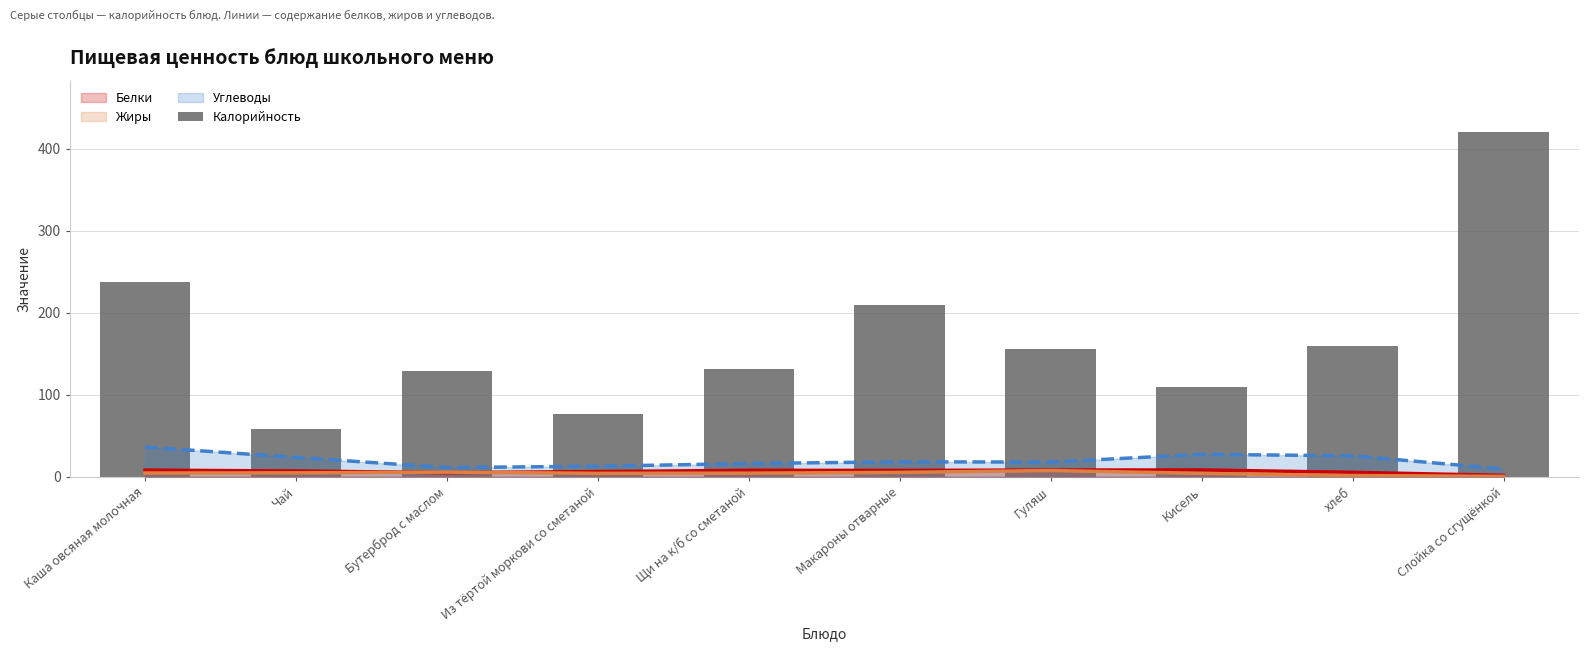

What is the label of the 8th bar from the left?

Кисель